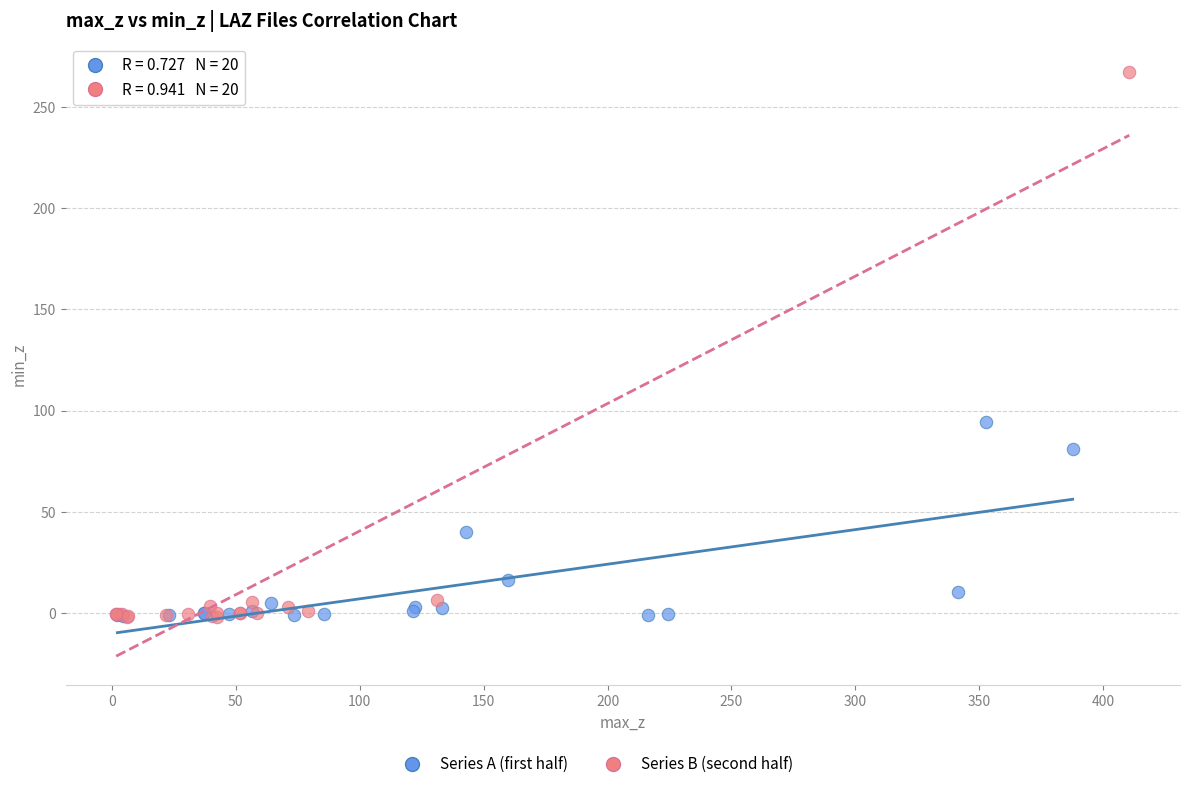

Which series contains the highest Y value?

Series B (second half)